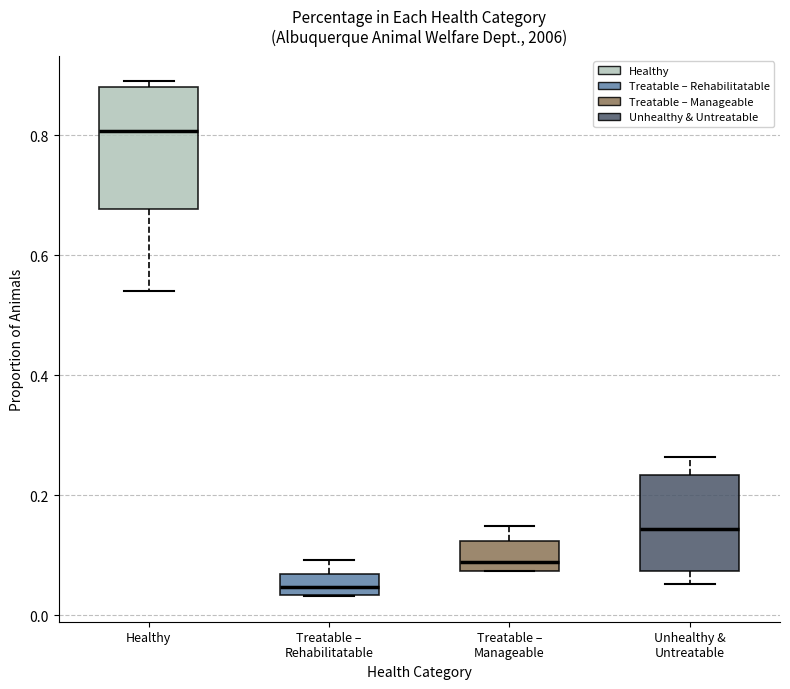

Where is the lower edge of the box for Treatable – Manageable on the y-axis? The values are not printed on the chart, so give them approximately, as read against the axis.

0.08